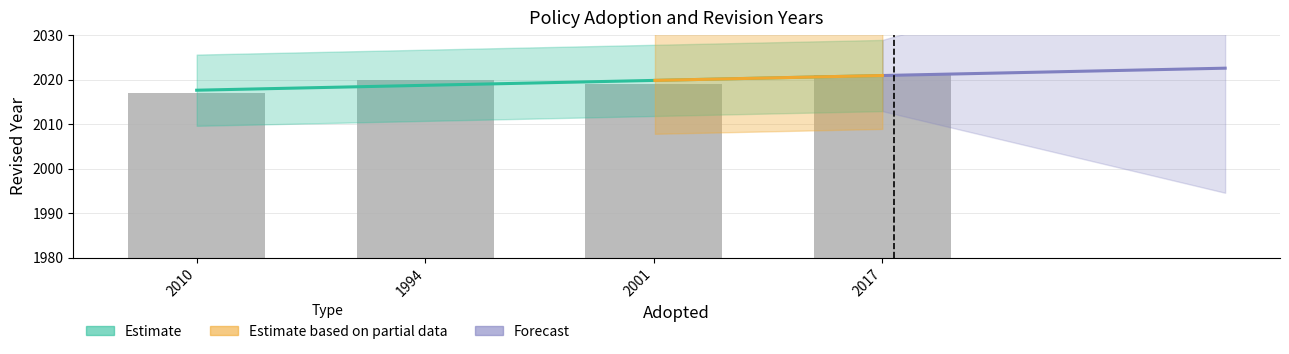

True or false: the data shows 3016 at 2017.

False